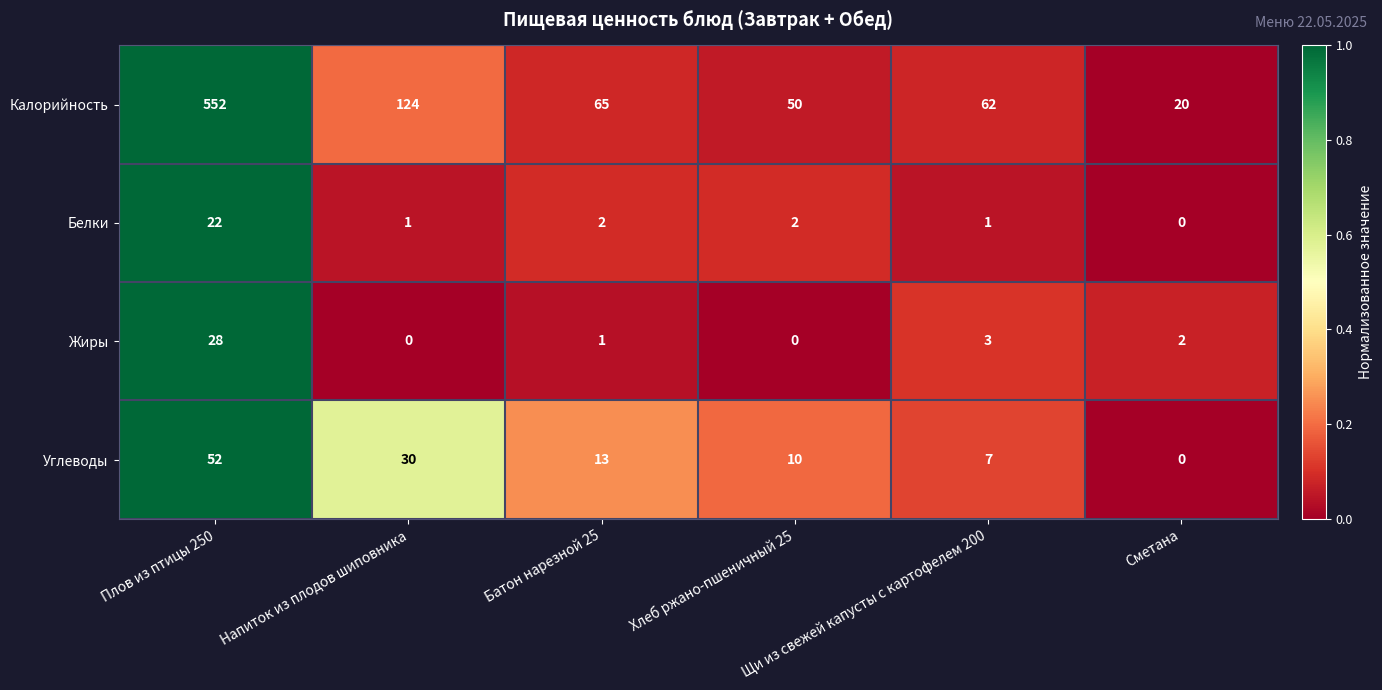

What is the lowest value of the Калорийность series?

20